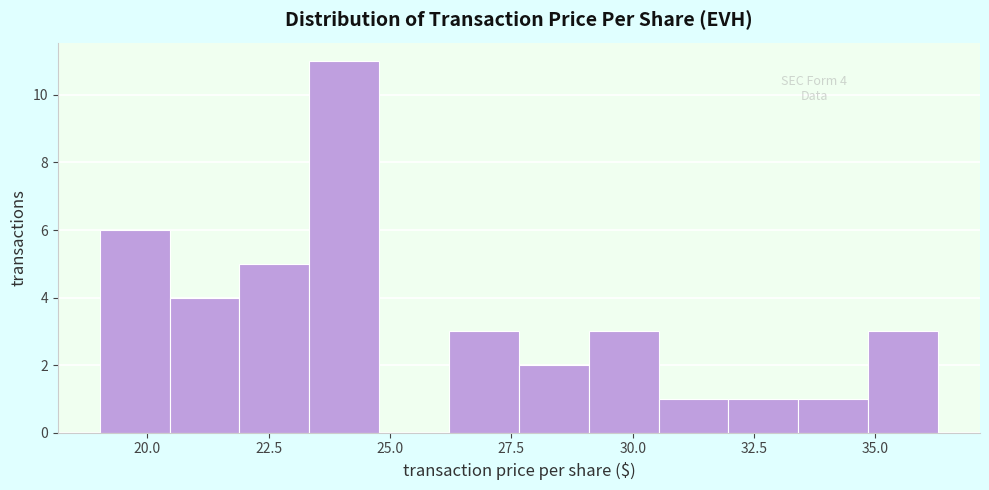

Read against the x-axis, roughly where is the centre of the tallest bar?

24.0